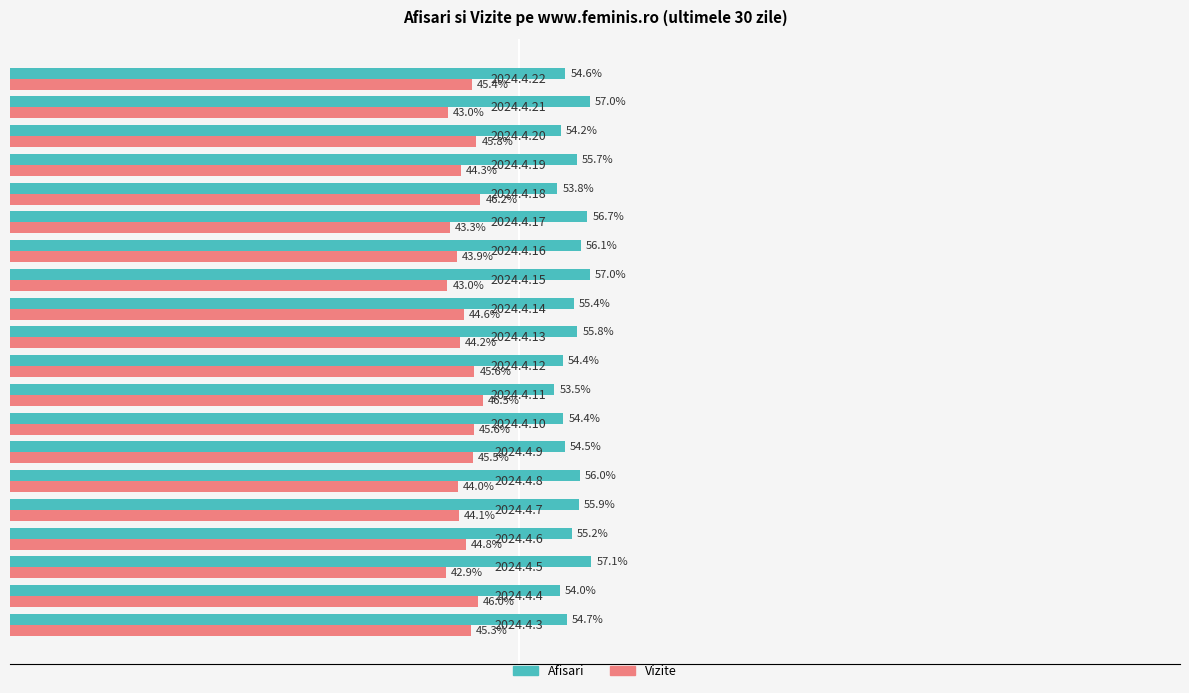

List the series in order of their overall mean, highest first.

Afisari, Vizite